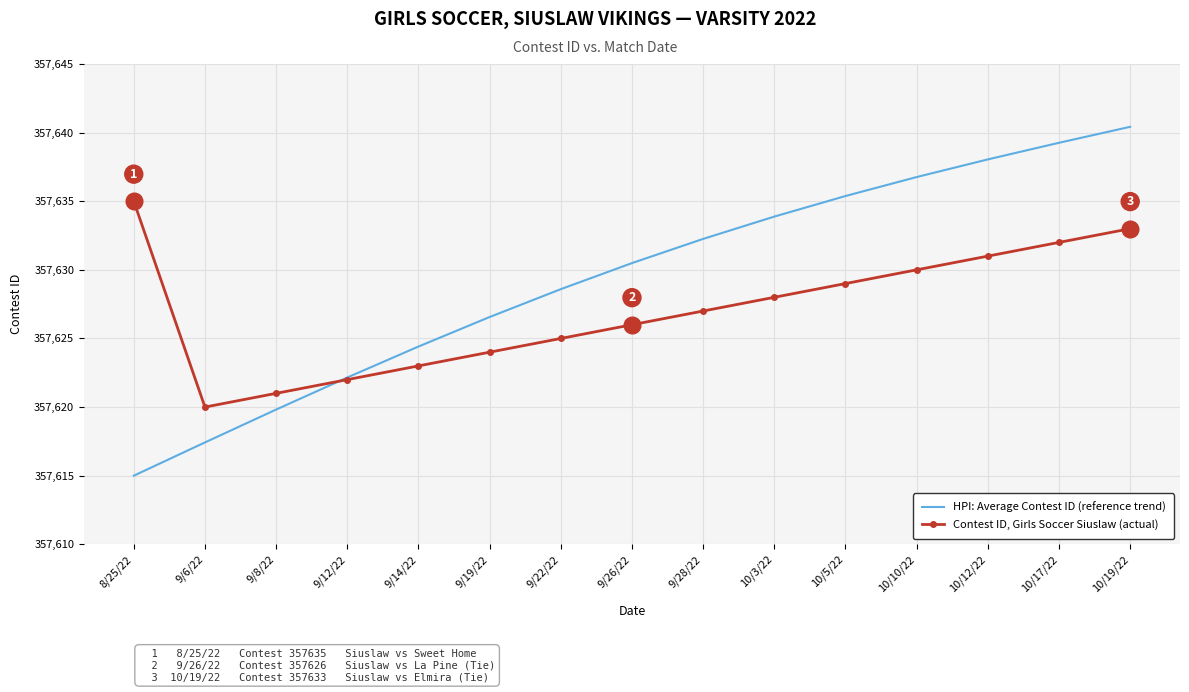

True or false: Contest ID, Girls Soccer Siuslaw (actual) and HPI: Average Contest ID (reference trend) cross at least once.

True